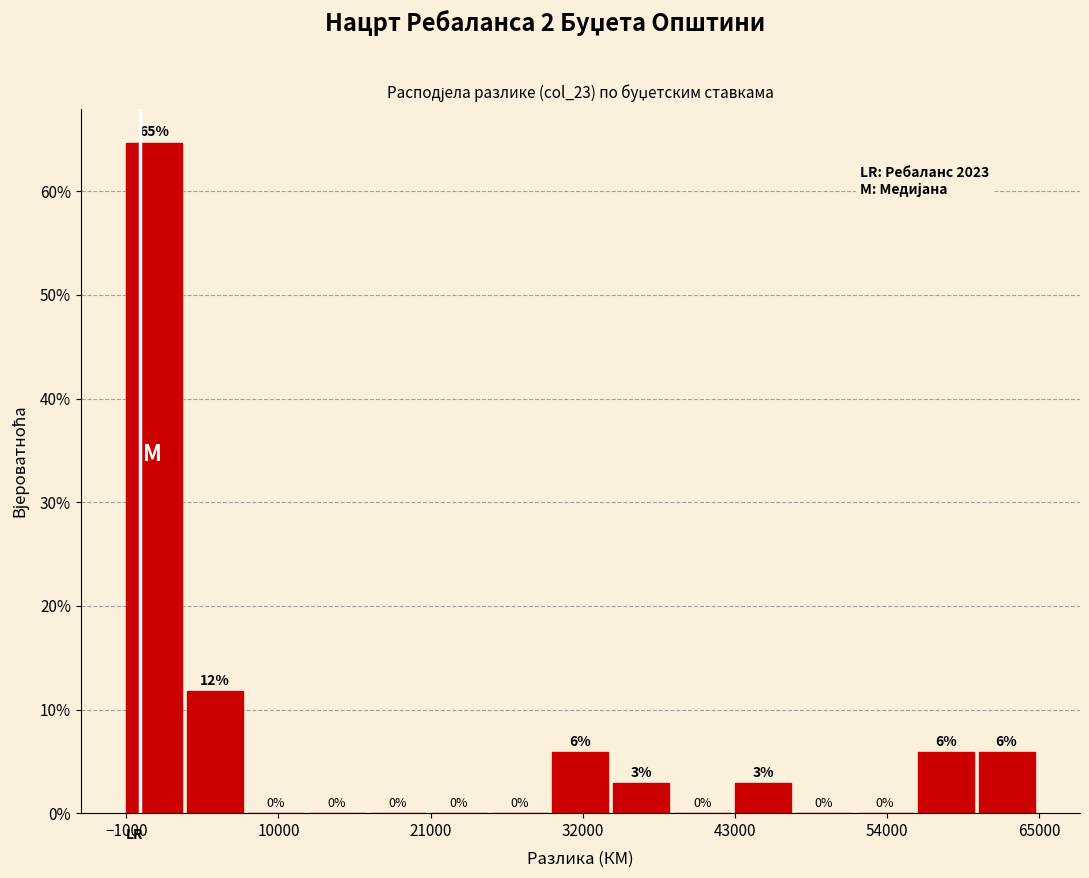

Read against the x-axis, roughly where is the centre of the tallest bar?

2000